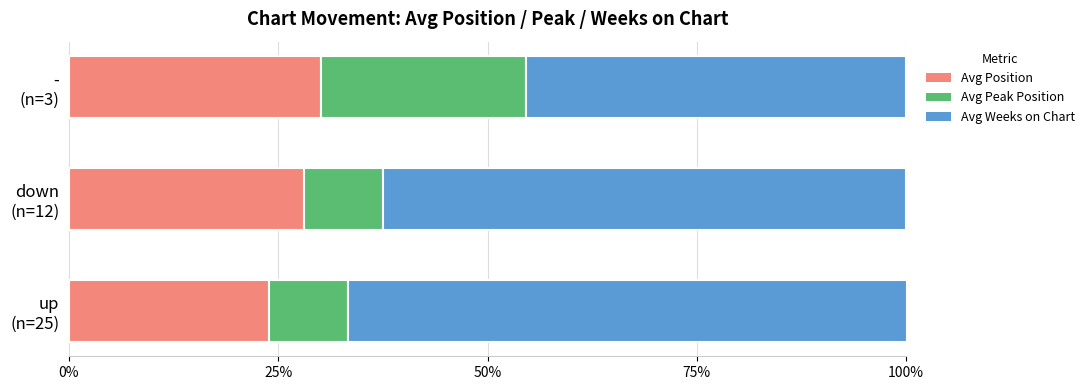

What is the average value of the Avg Position series?

27.4